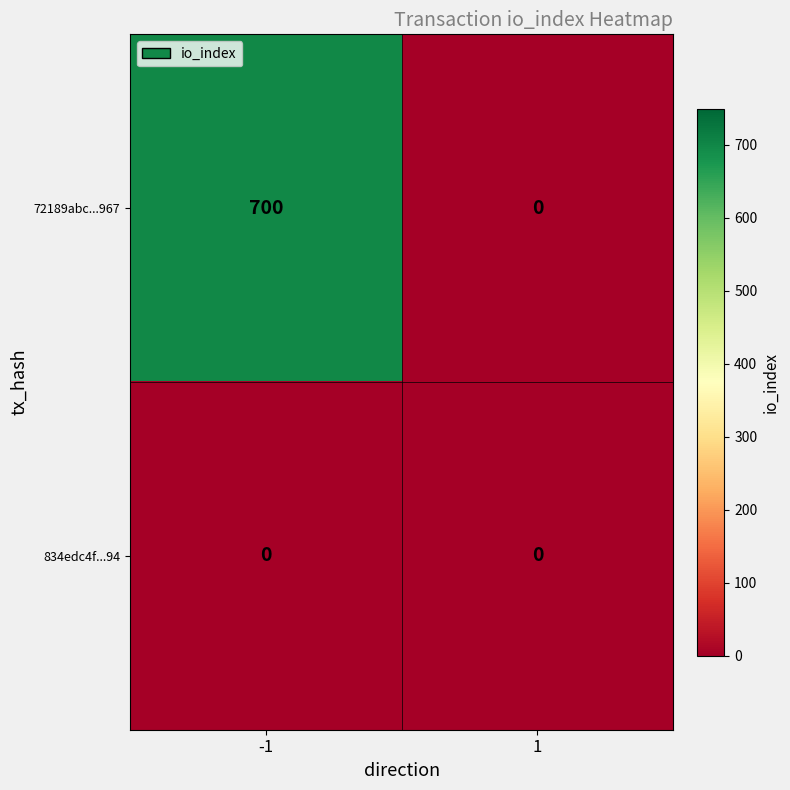

True or false: 72189abc...967 has a value of 1016 at -1.

False